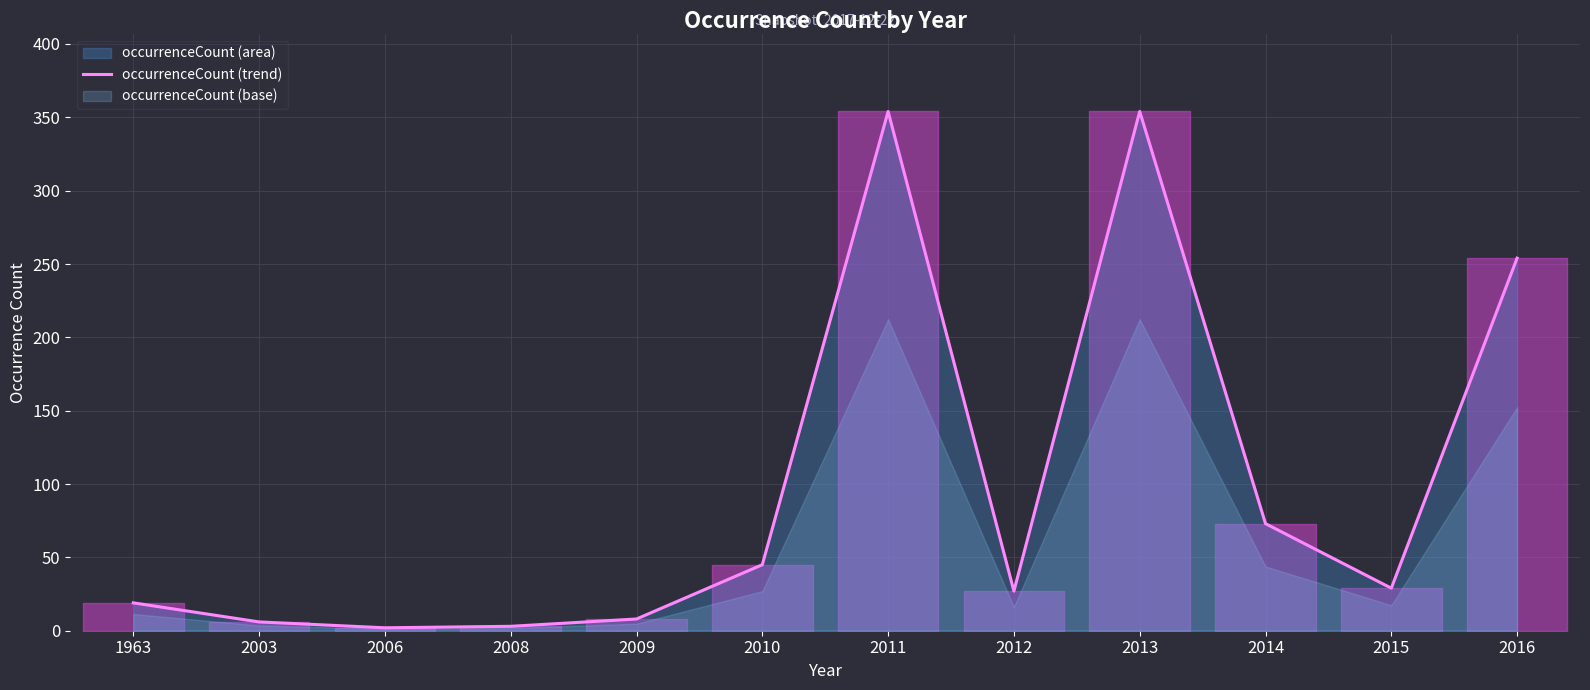

Which has a higher value, 2013 or 1963?

2013